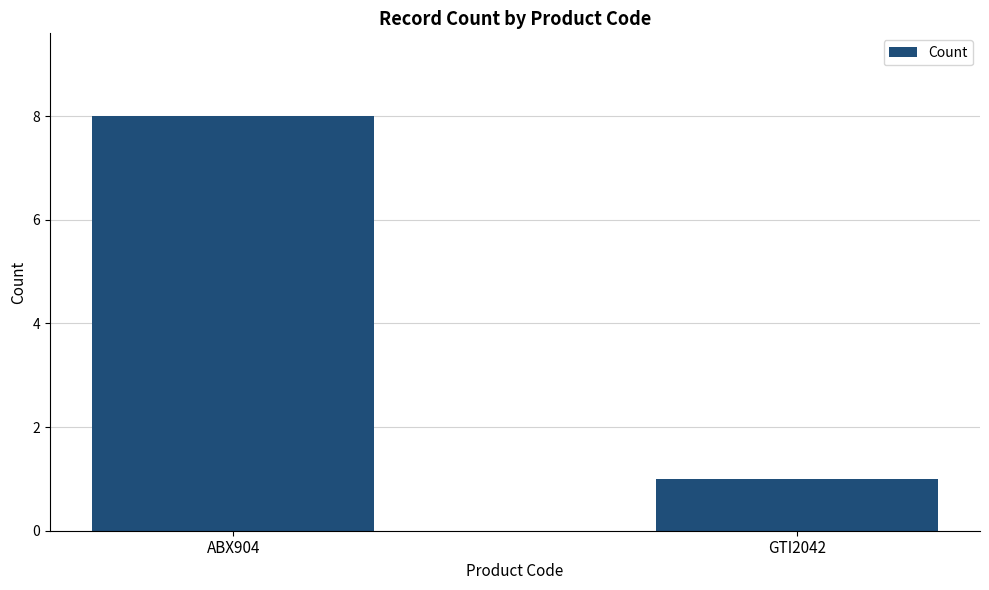

List the labels in order of value, smallest first.

GTI2042, ABX904